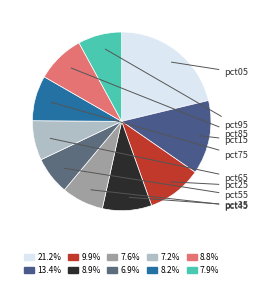

How many segments does this pie chart have?

10